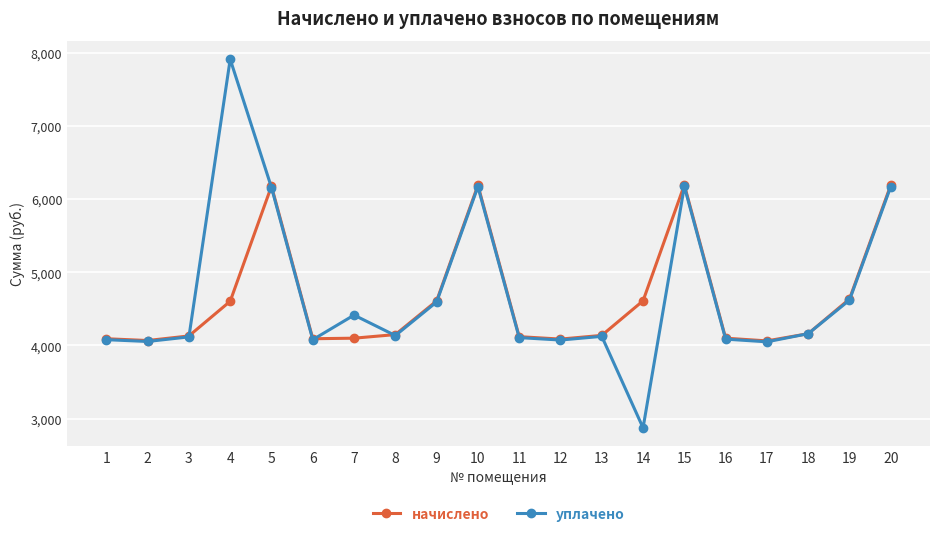

What is the total value across all series at 8?

8285.1